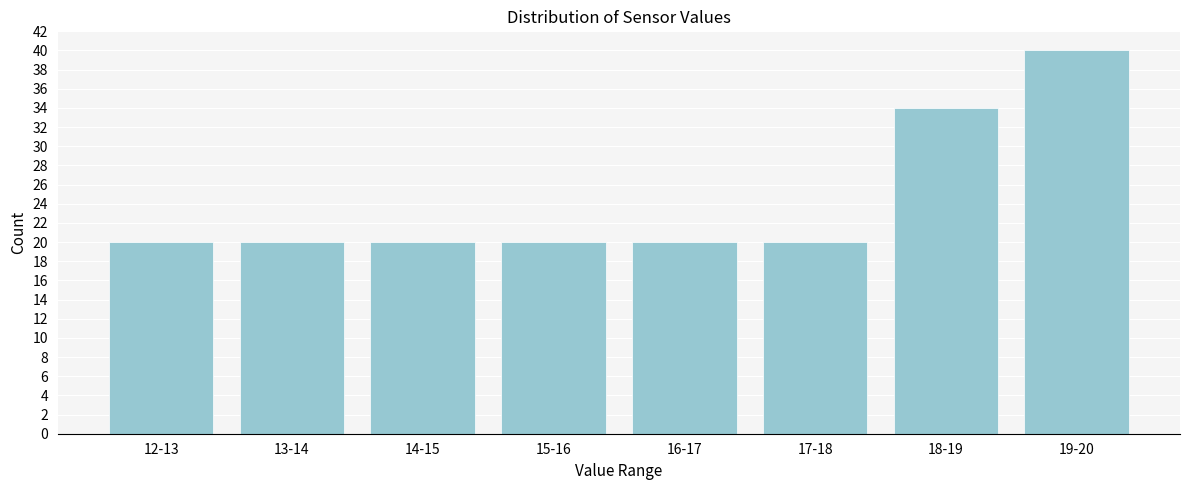

Reading left to right, what are all the values shown in this chart?

12-13=20	13-14=20	14-15=20	15-16=20	16-17=20	17-18=20	18-19=34	19-20=40